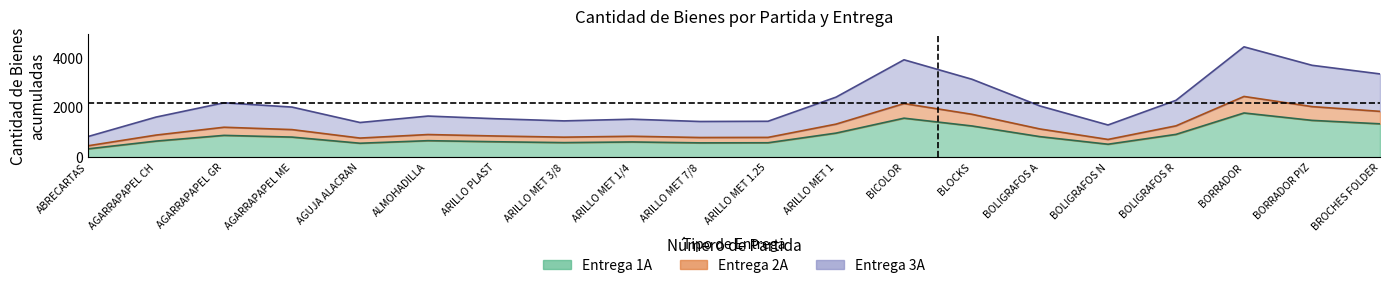

True or false: TOTAL has a value of 3921 at 3.

False